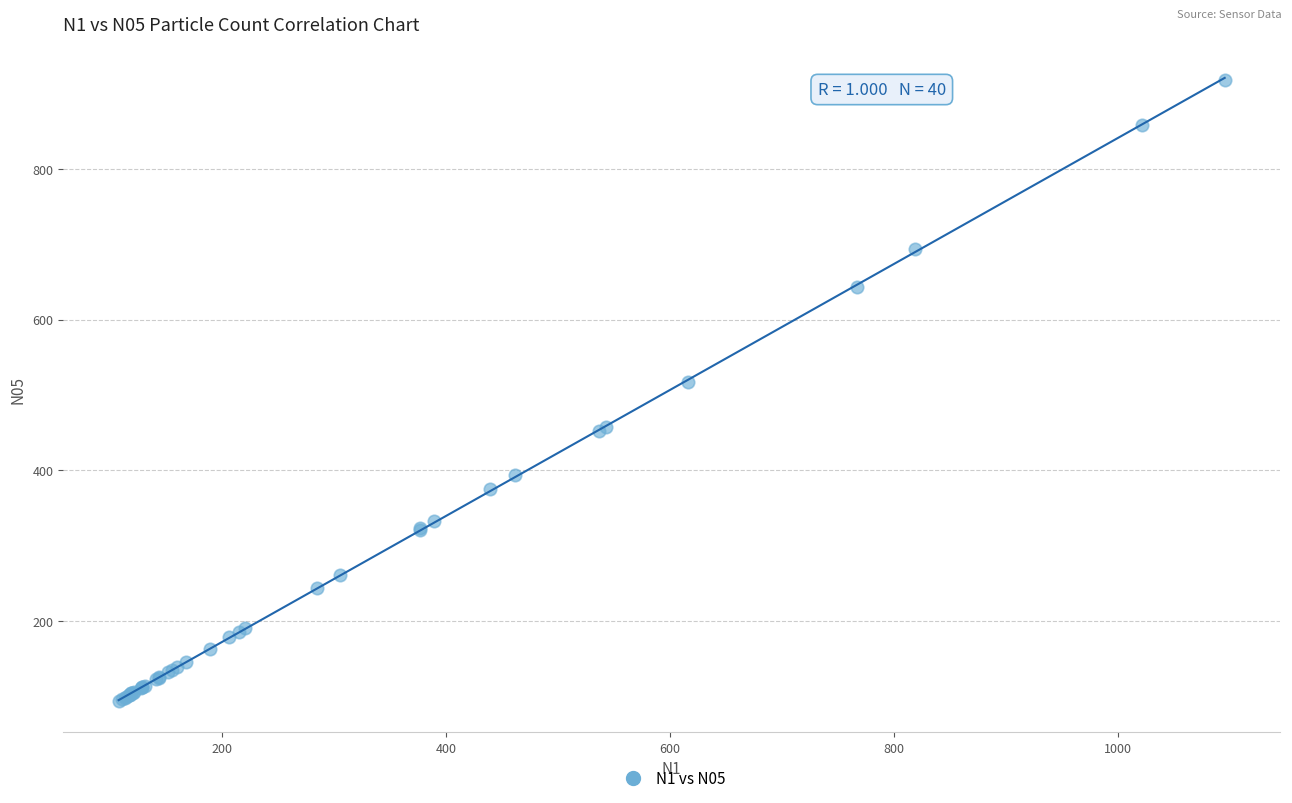

What Y value in the scatter plot is closest to 506?

517.6